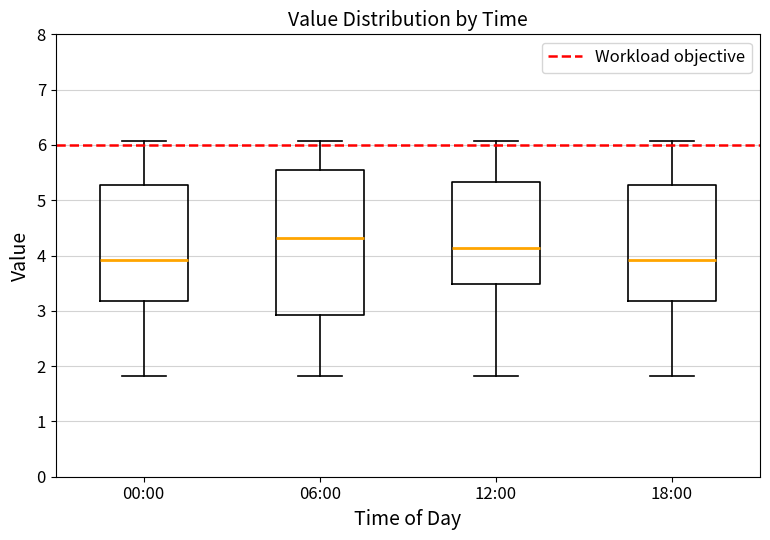

Comparing the boxes themselves (not the whiskers), which one is the tallest?

06:00